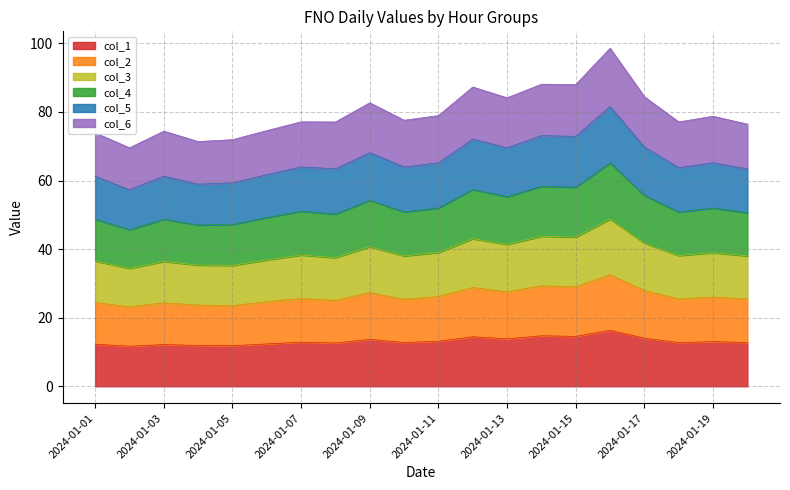

True or false: col_4 and col_5 intersect in this chart.

False